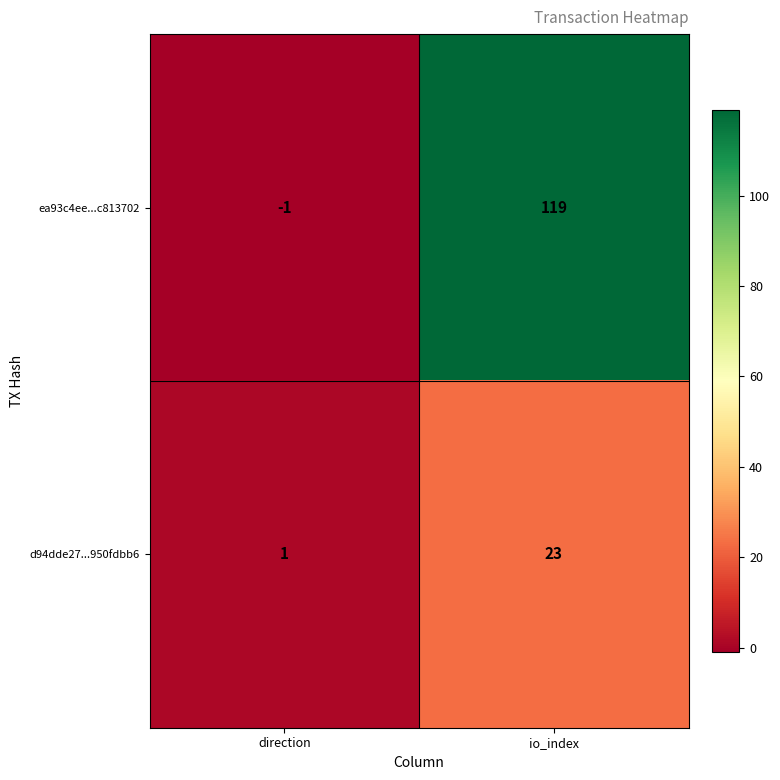

What is the approximate value of d94dde27...950fdbb6 at io_index, to the nearest 10?

20